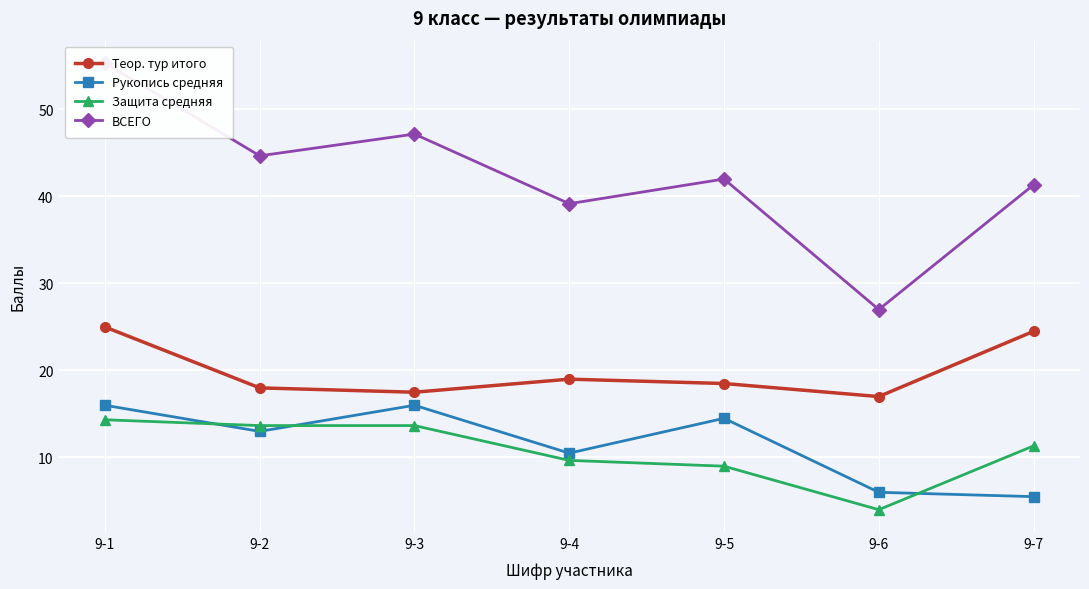

Which series has the largest range (max minus min)?

ВСЕГО